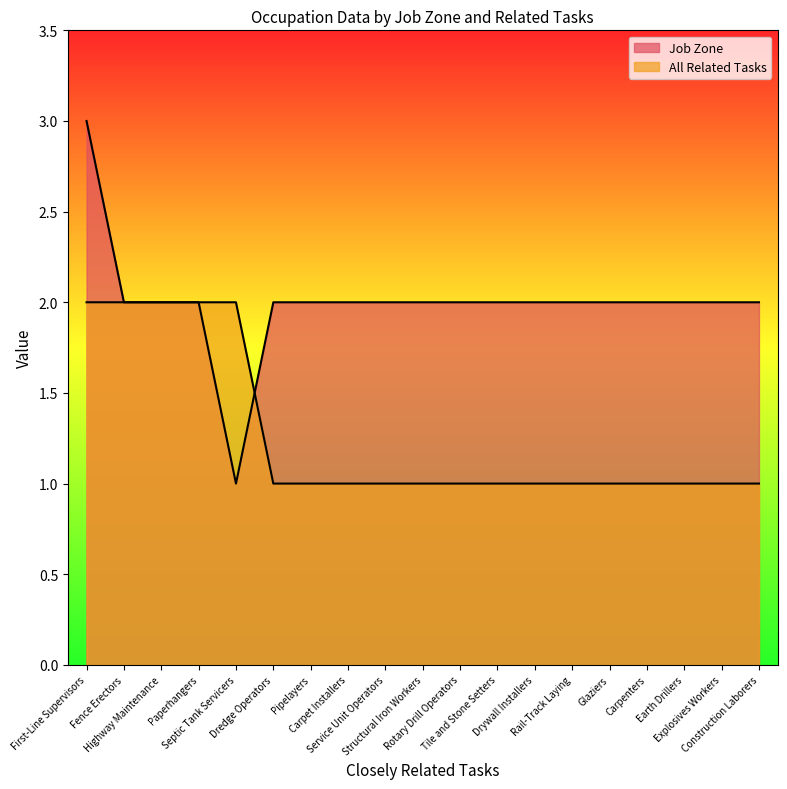

What is the greatest value displayed?

3